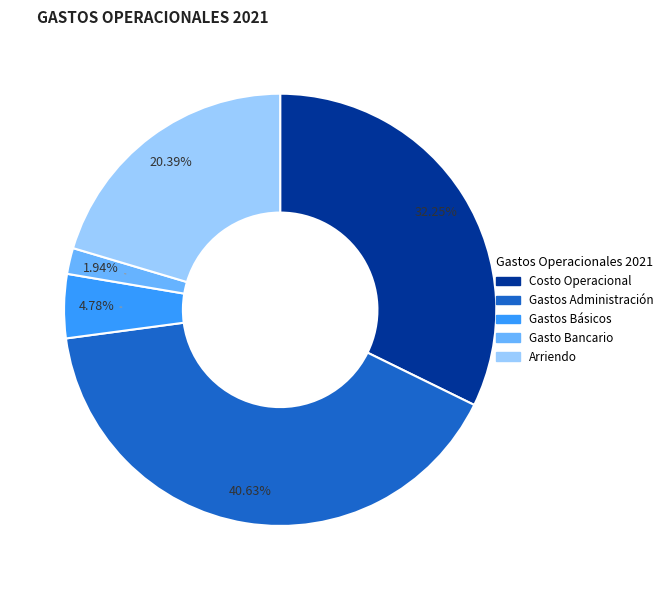

Which slice is the smallest?

Gasto Bancario